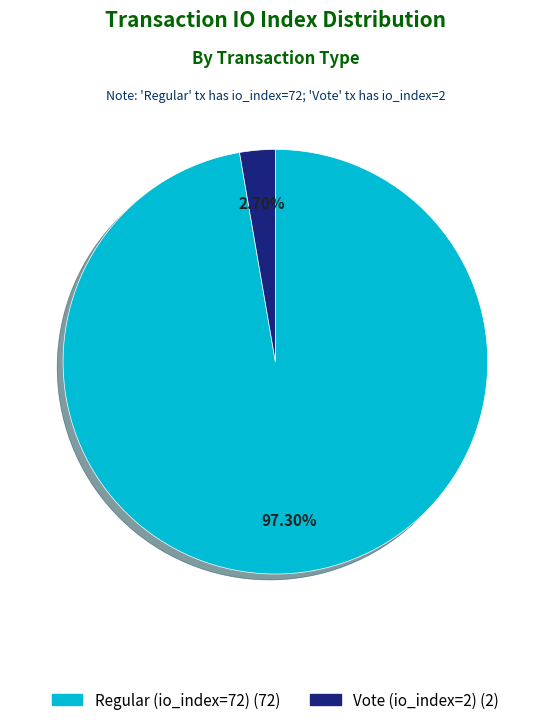

What is the smallest slice in the pie chart?

Vote (io_index=2)